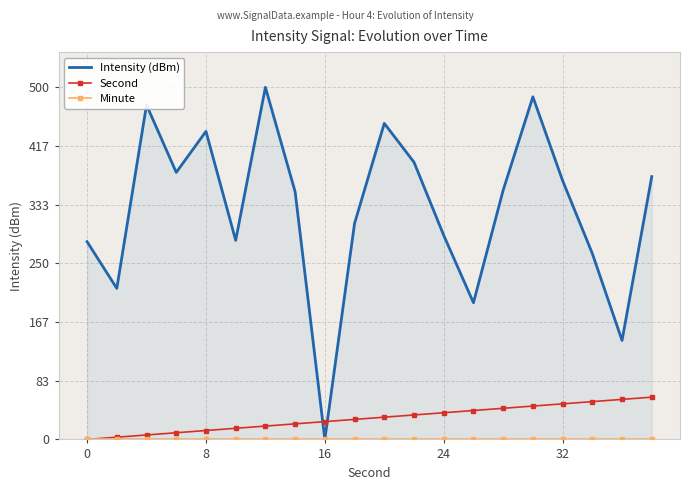

How many distinct data groups are displayed?

3